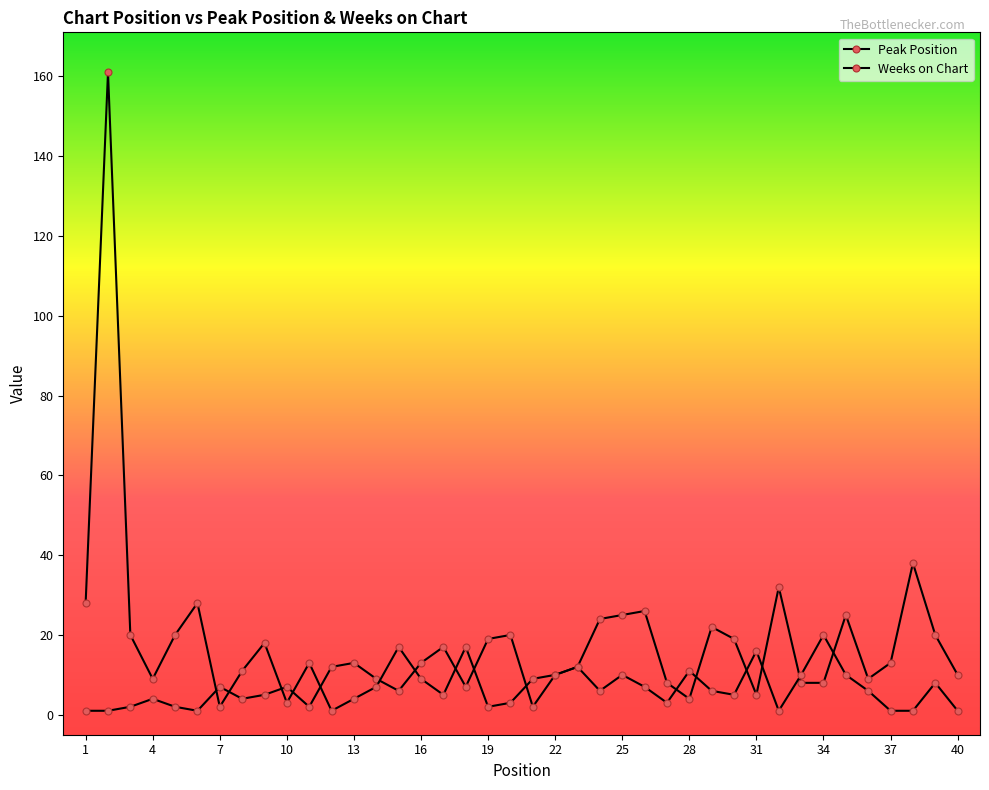

After their last crossing, which series has the higher values: Peak Position or Weeks on Chart?

Peak Position